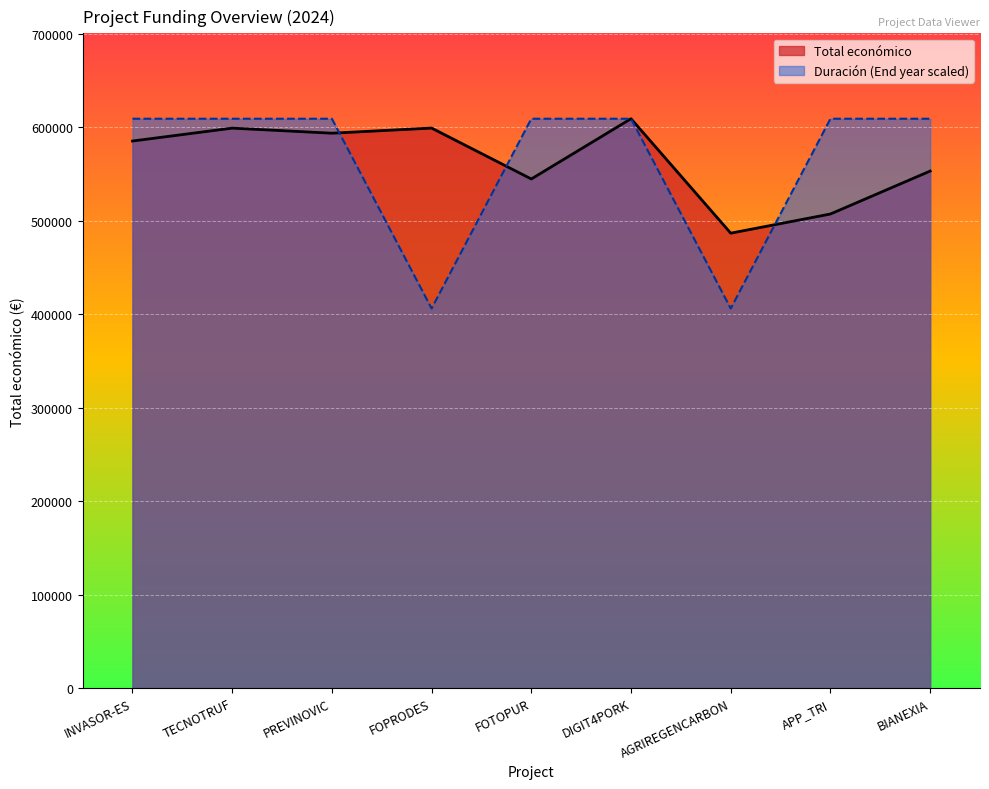

Rank the categories by value from lowest to highest.

AGRIREGENCARBON, APP_TRI, FOTOPUR, BIANEXIA, INVASOR-ES, PREVINOVIC, TECNOTRUF, FOPRODES, DIGIT4PORK